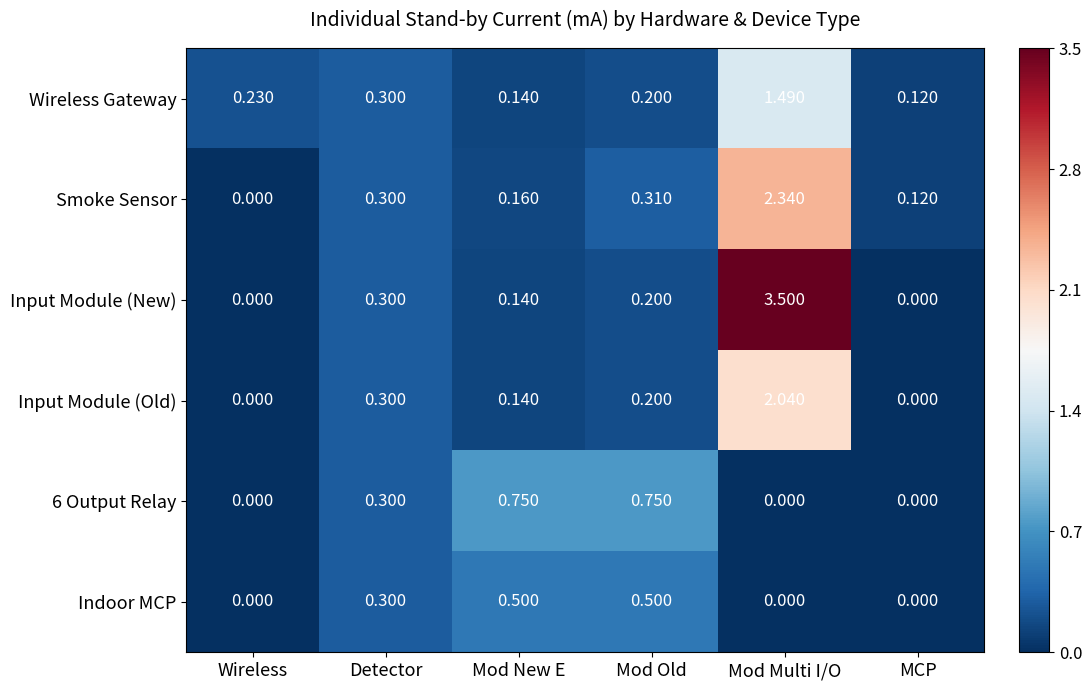

Which series changed the most between Mod New E and MCP?

6 Output Relay